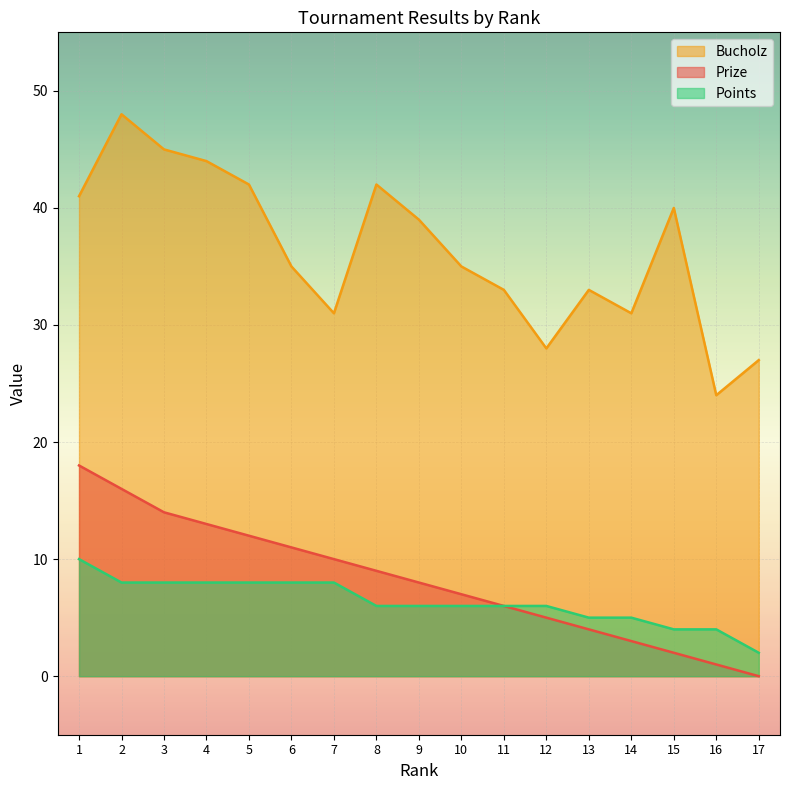

What is the maximum value shown in the chart?

48